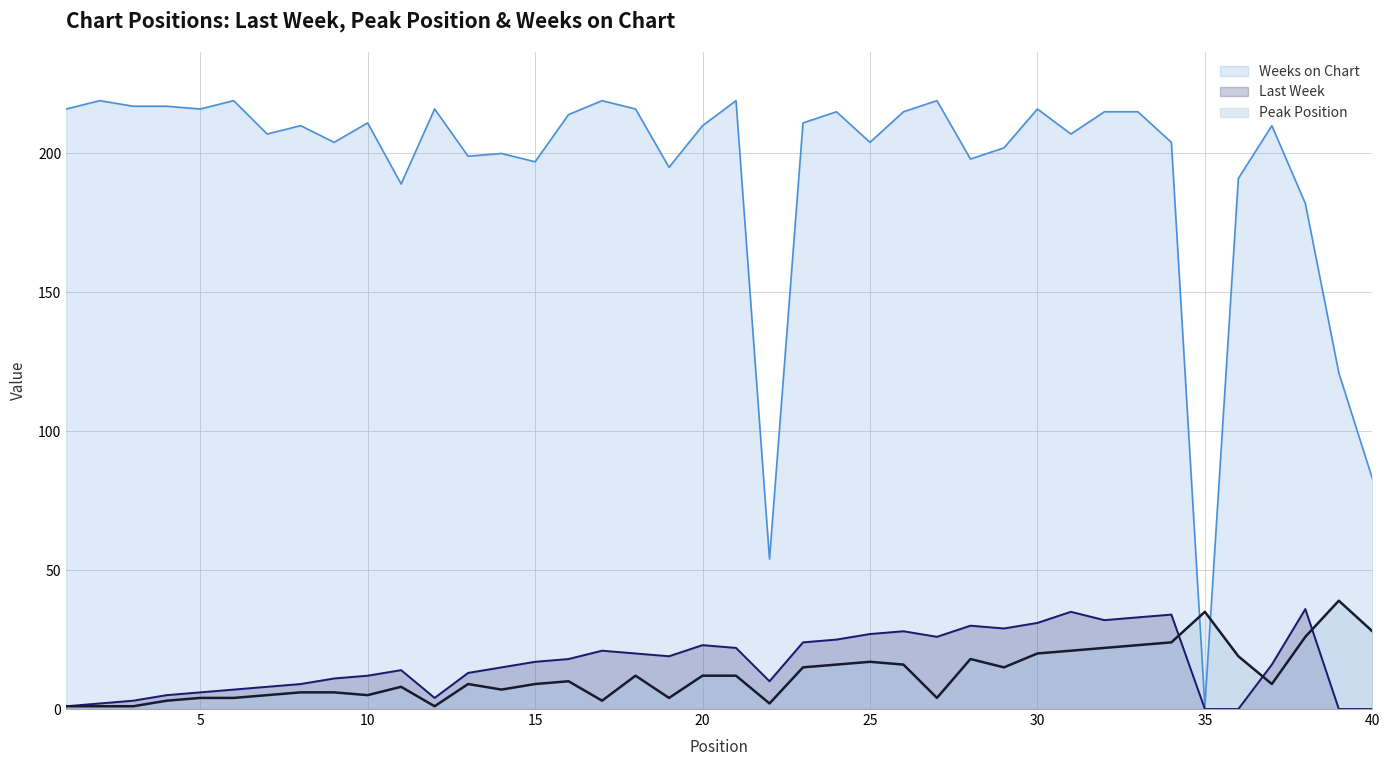

What is the value of the Weeks on Chart point at the 5th from the left?

216